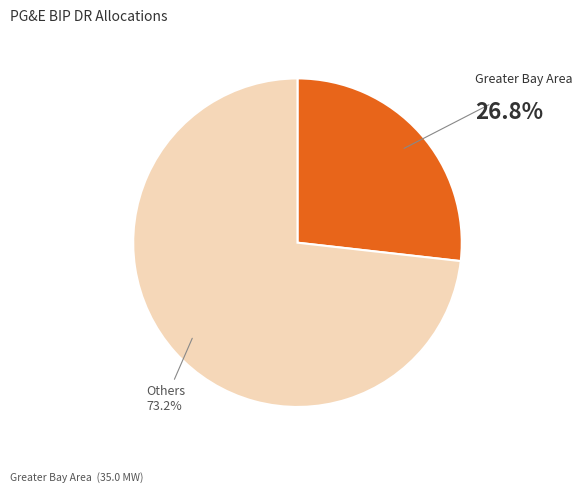

Does any single category account for the majority?

Yes